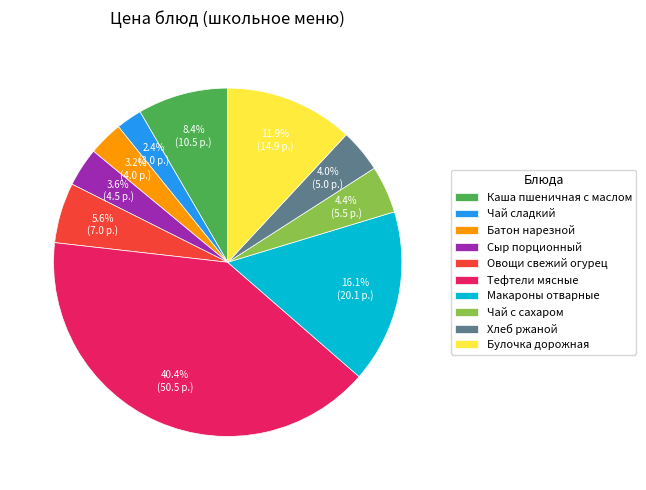

What is the smallest slice in the pie chart?

Чай сладкий